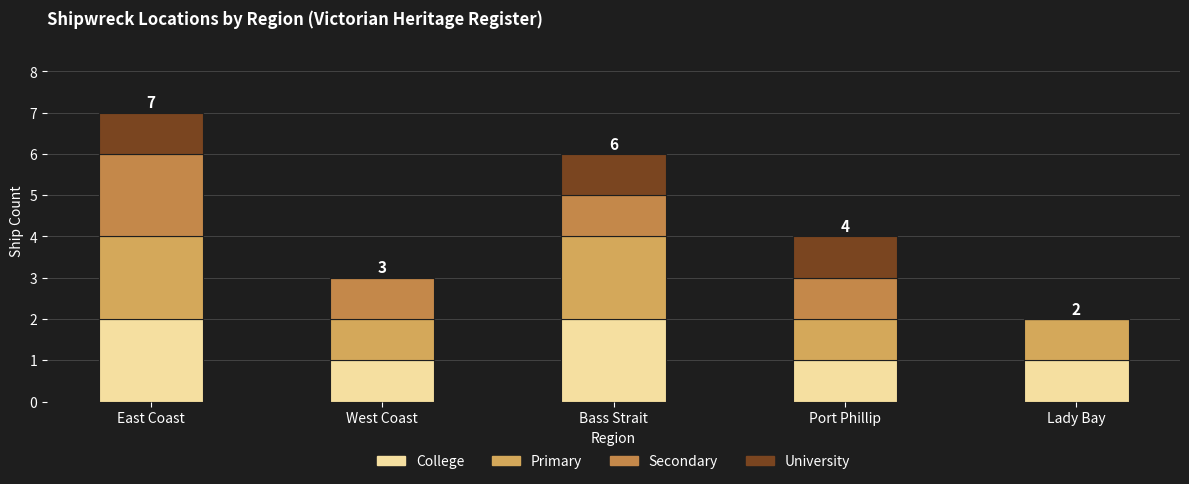

What is the sum of the College values at West Coast and Port Phillip?

2